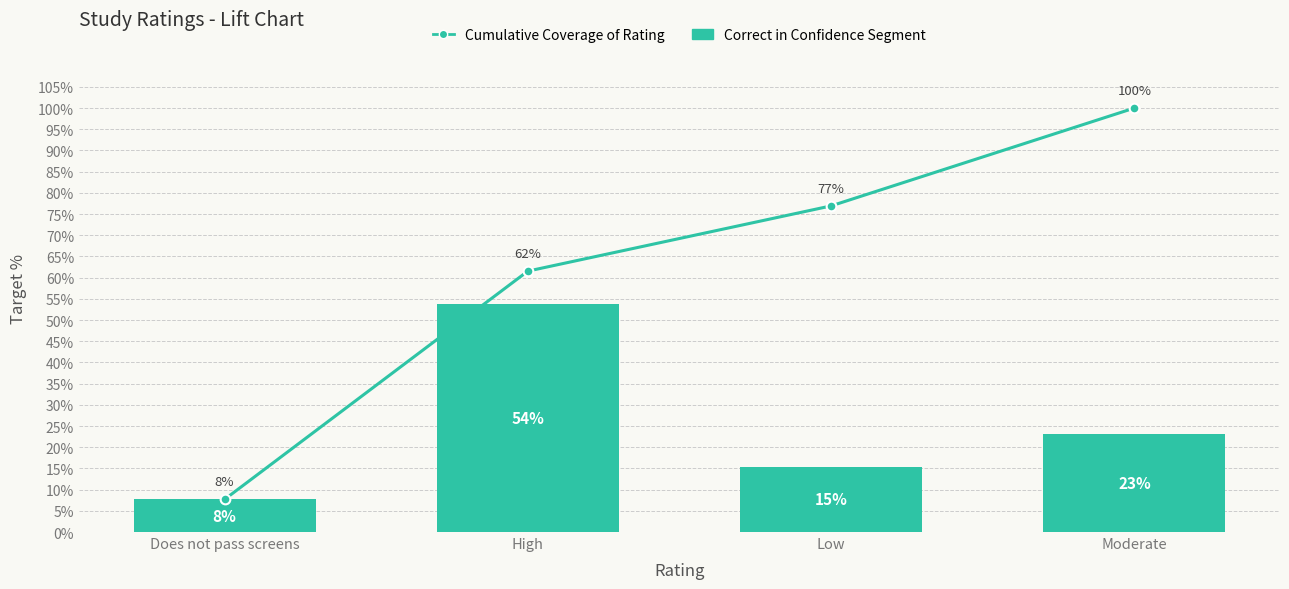

Reading left to right, extract all data points from this chart.

Cumulative Coverage of Rating: Does not pass screens=7.7	High=61.5	Low=76.9	Moderate=100.0
Correct in Confidence Segment: Does not pass screens=7.7	High=53.8	Low=15.4	Moderate=23.1